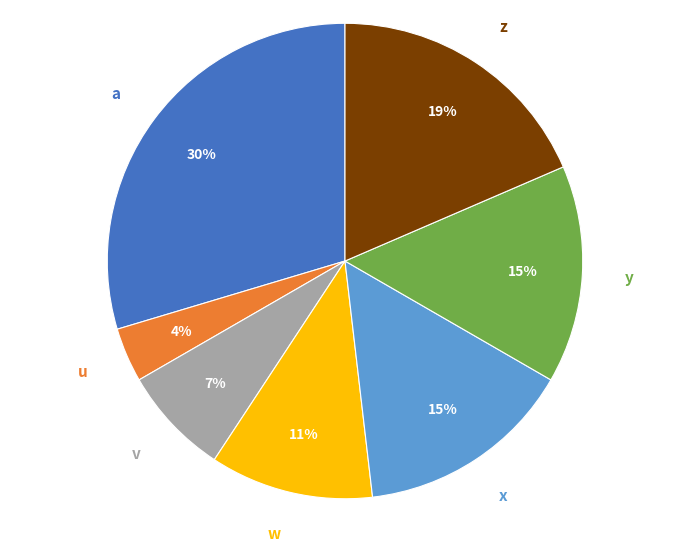

What percentage is the y slice, to the nearest percent?

15%